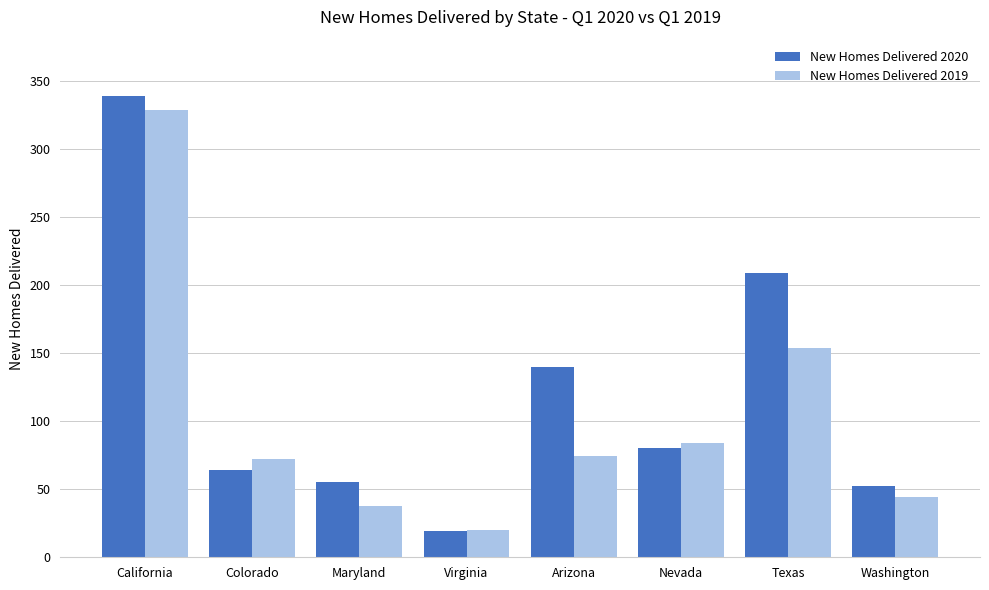

What is the lowest value of the New Homes Delivered 2019 series?

20